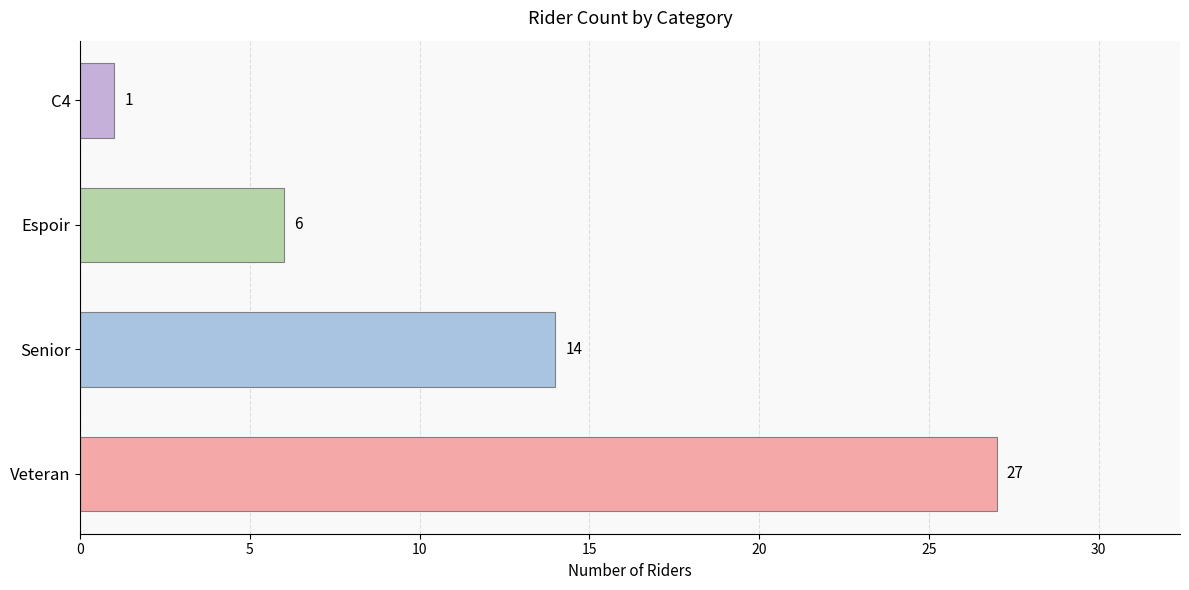

How many distinct data groups are displayed?

1